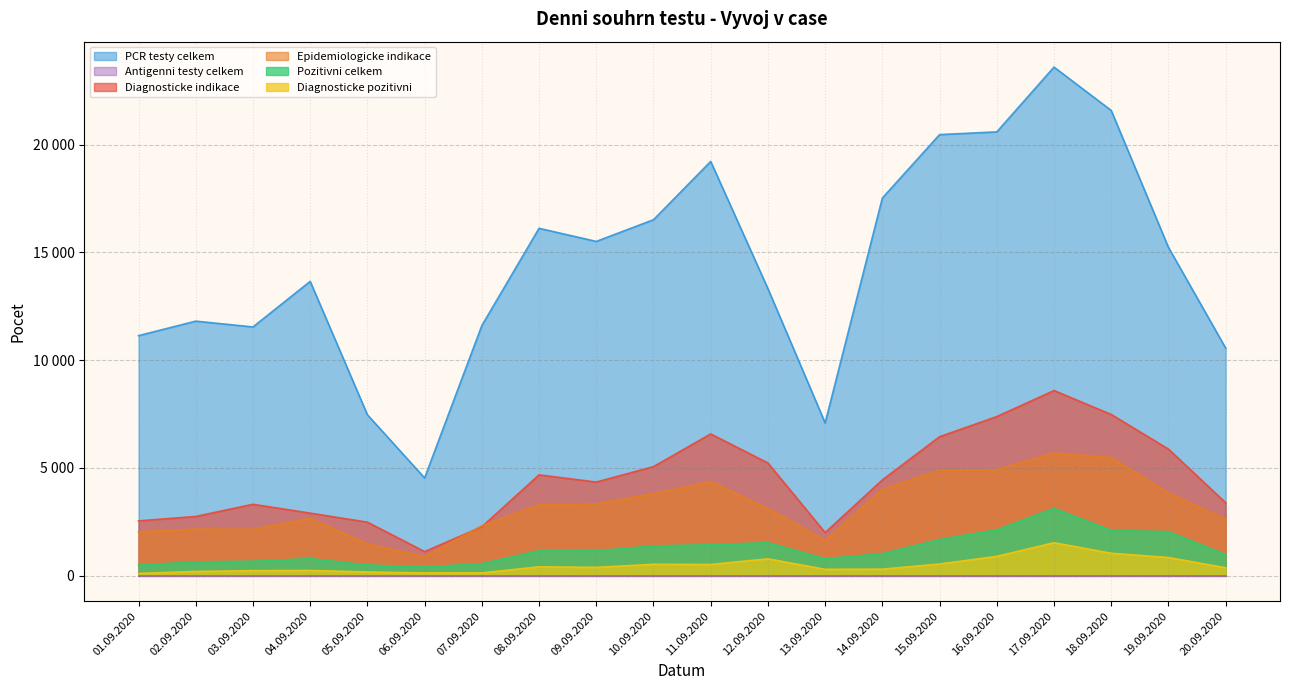

Does the chart display data point markers on the line(s)?

No